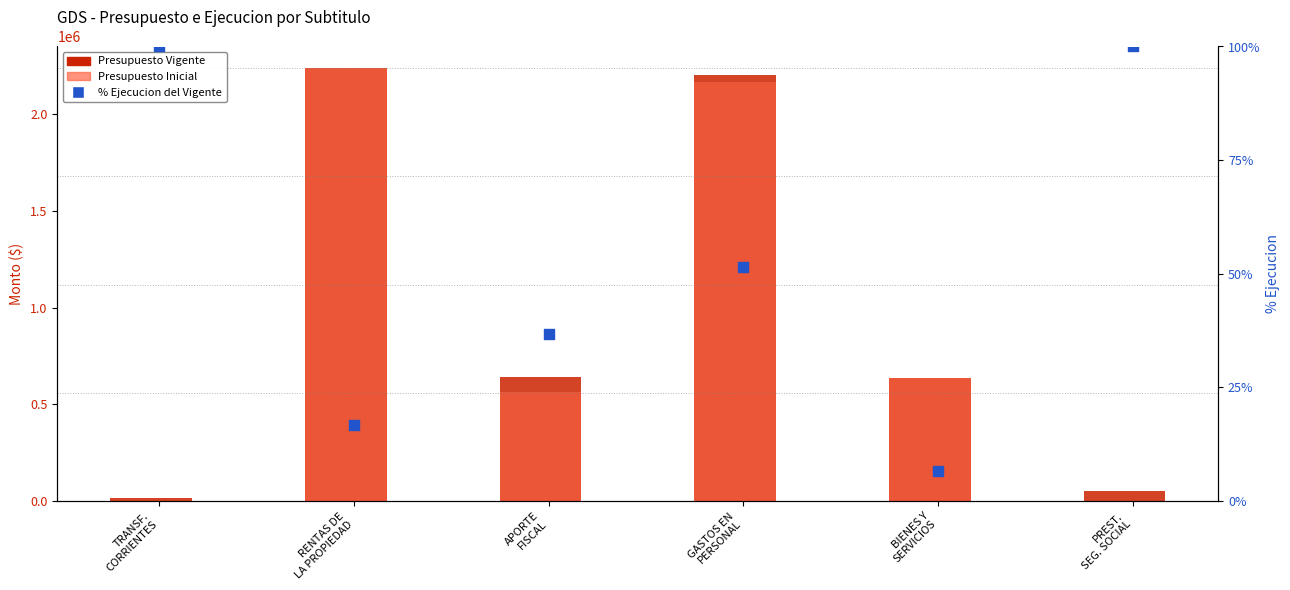

At how many categories does at least one series exceed 514606?

4